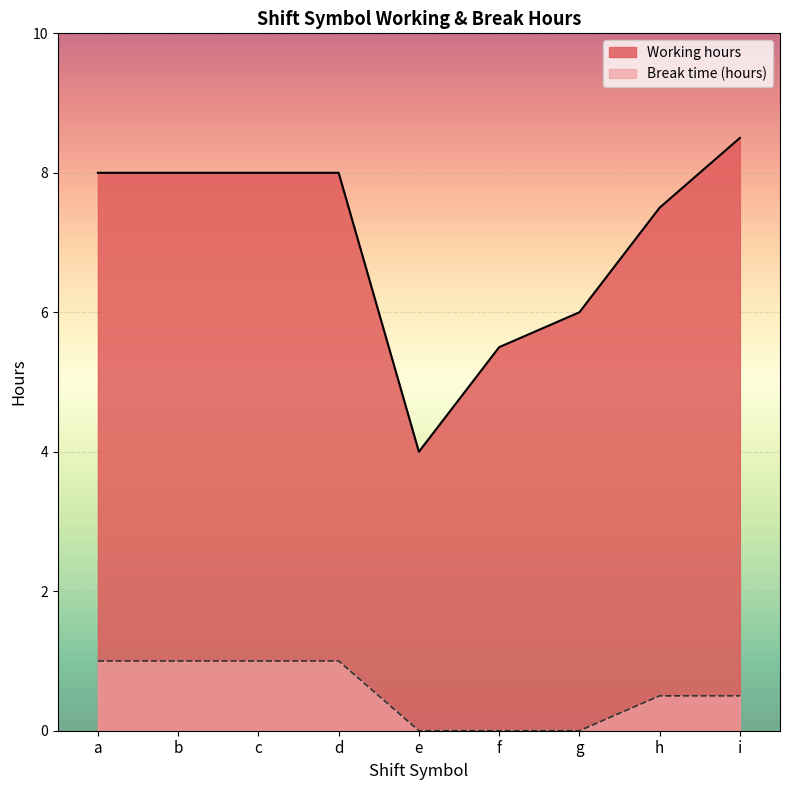

True or false: Working hours and Break time (hours) intersect in this chart.

False